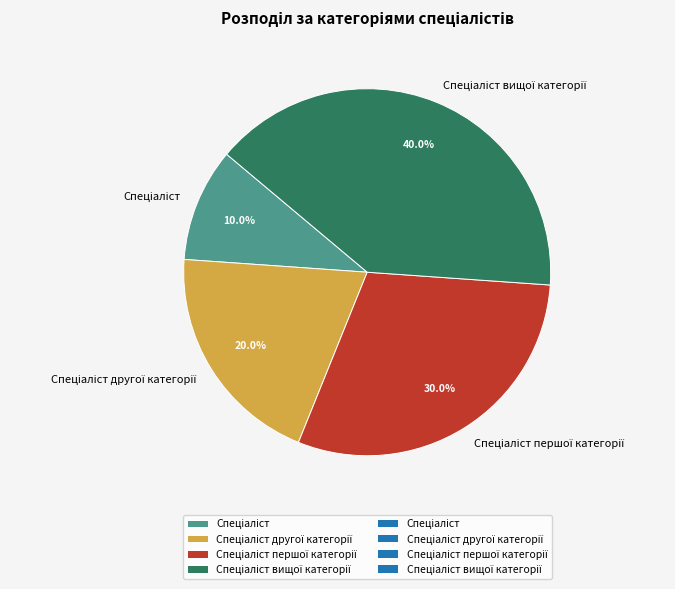

How many segments does this pie chart have?

4